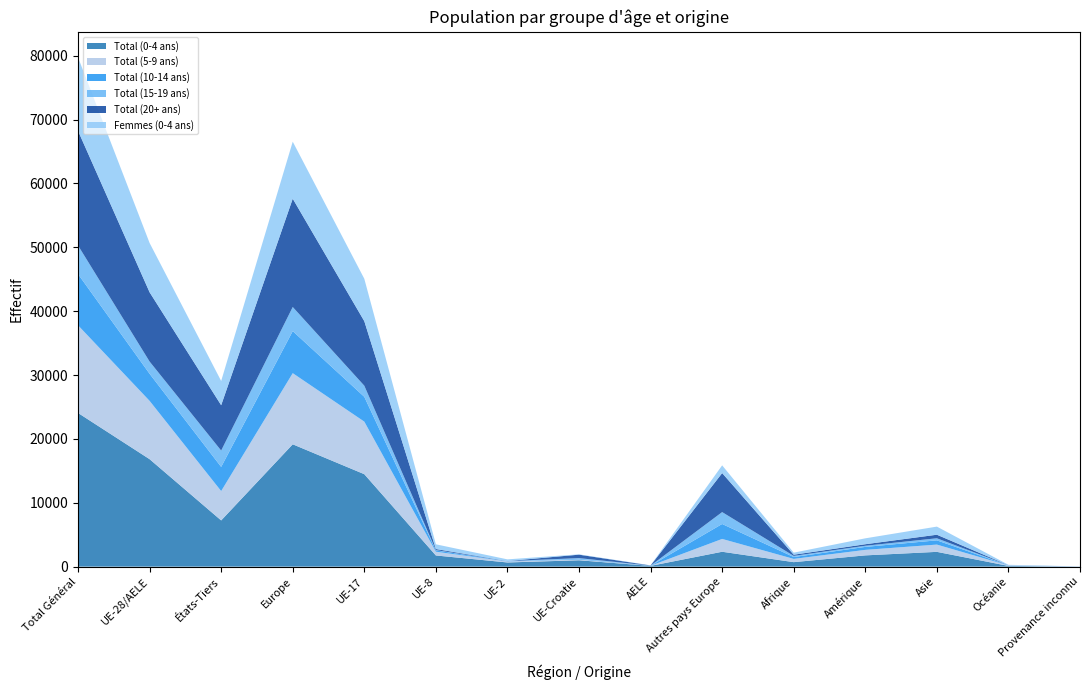

Reading left to right, extract all data points from this chart.

Total (0-4 ans): 24067	16829	7238	19159	14477	1749	653	997	119	2330	703	1763	2315	114	13
Total (5-9 ans): 13726	9131	4595	11139	8231	590	164	126	20	2008	508	863	1138	72	6
Total (10-14 ans): 8029	4244	3785	6586	3889	196	42	106	11	2342	293	465	665	17	3
Total (15-19 ans): 4475	1914	2561	3776	1737	58	7	105	7	1862	178	180	323	14	4
Total (20+ ans): 17952	10850	7102	16962	10106	166	13	540	25	6112	185	237	557	8	3
Femmes (0-4 ans): 11512	7718	3794	8927	6640	738	260	54	26	1209	321	925	1271	63	5